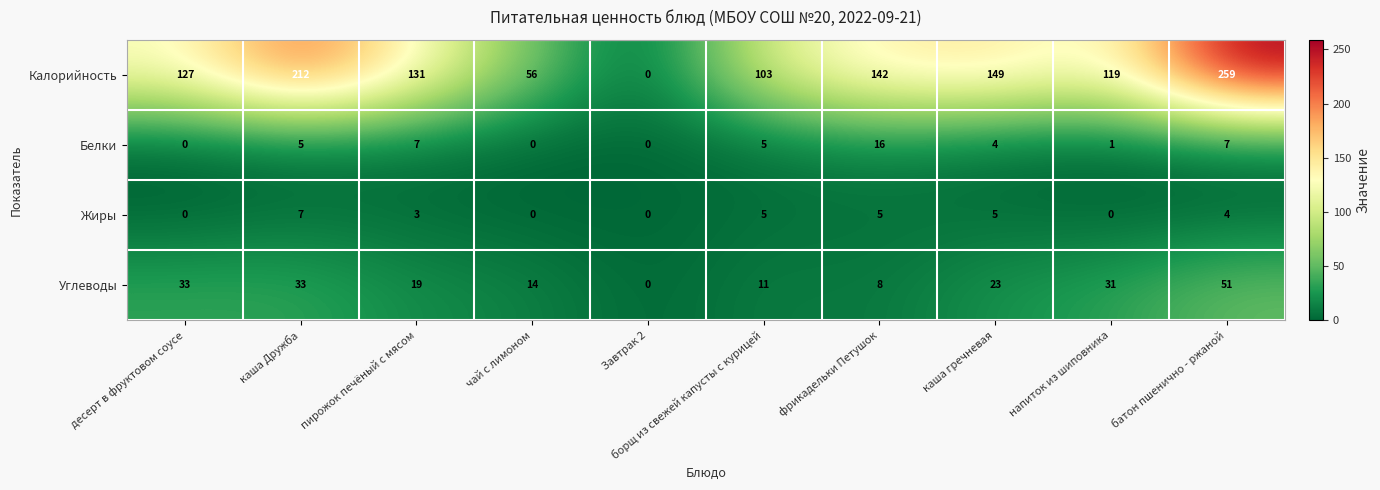

What is the sum of the Белки values at борщ из свежей капусты с курицей and фрикадельки Петушок?

21